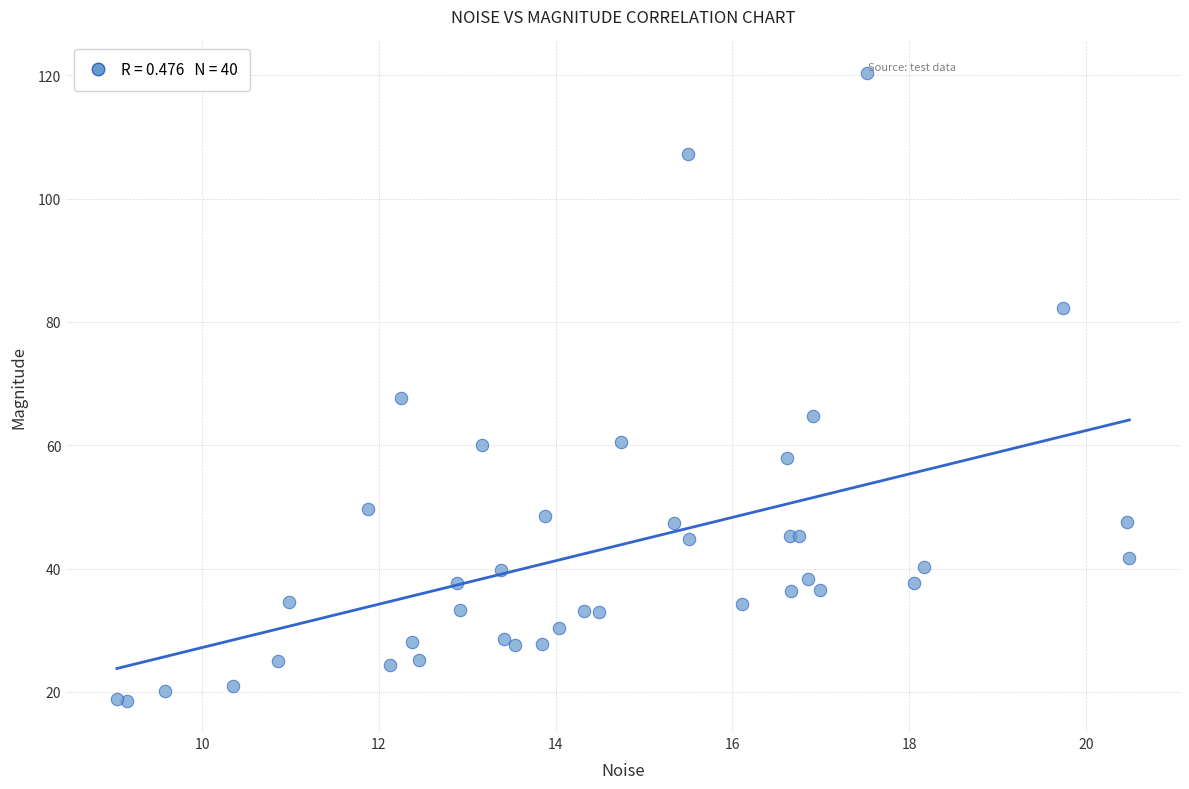

What Y value in the scatter plot is closest to 69?

67.6